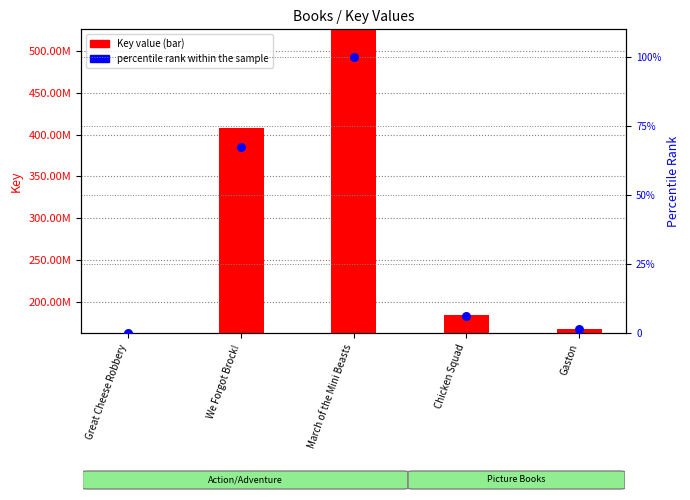

What is the total value across all series at March of the Mini Beasts?

525372857.0